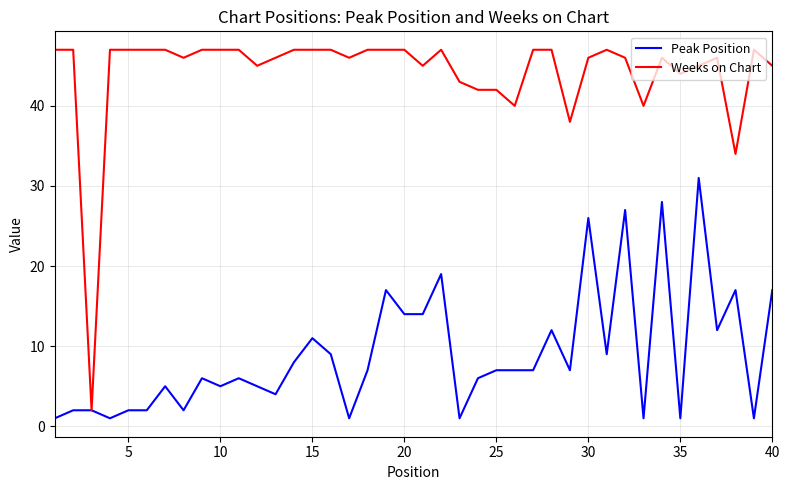

Rank the series by their maximum value, from lowest to highest.

Peak Position, Weeks on Chart